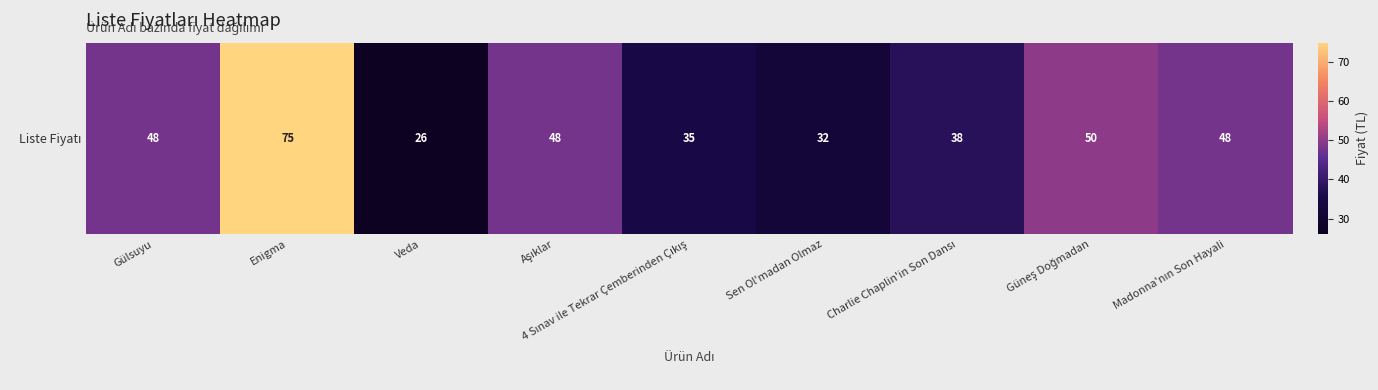

How many categories are shown in the chart?

9